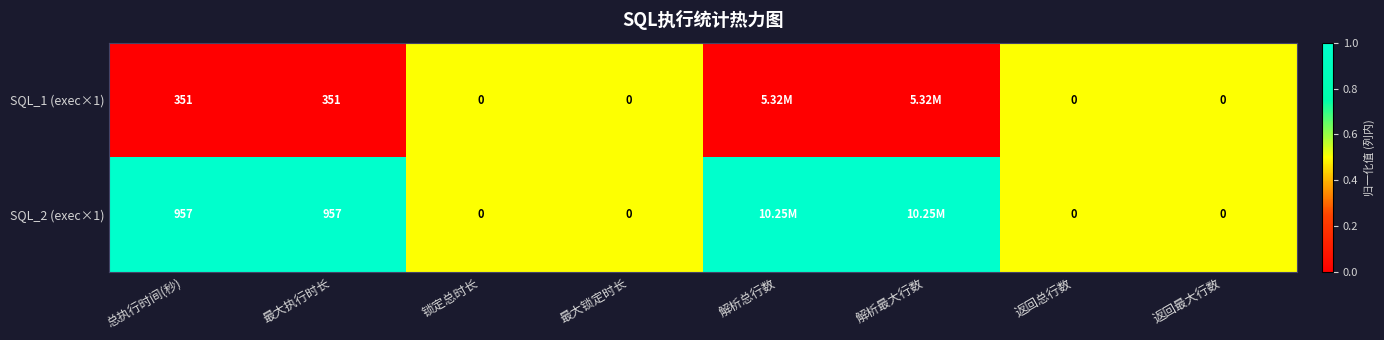

Between 最大执行时长 and 锁定总时长, which series saw the biggest shift?

SQL_2 (exec×1)